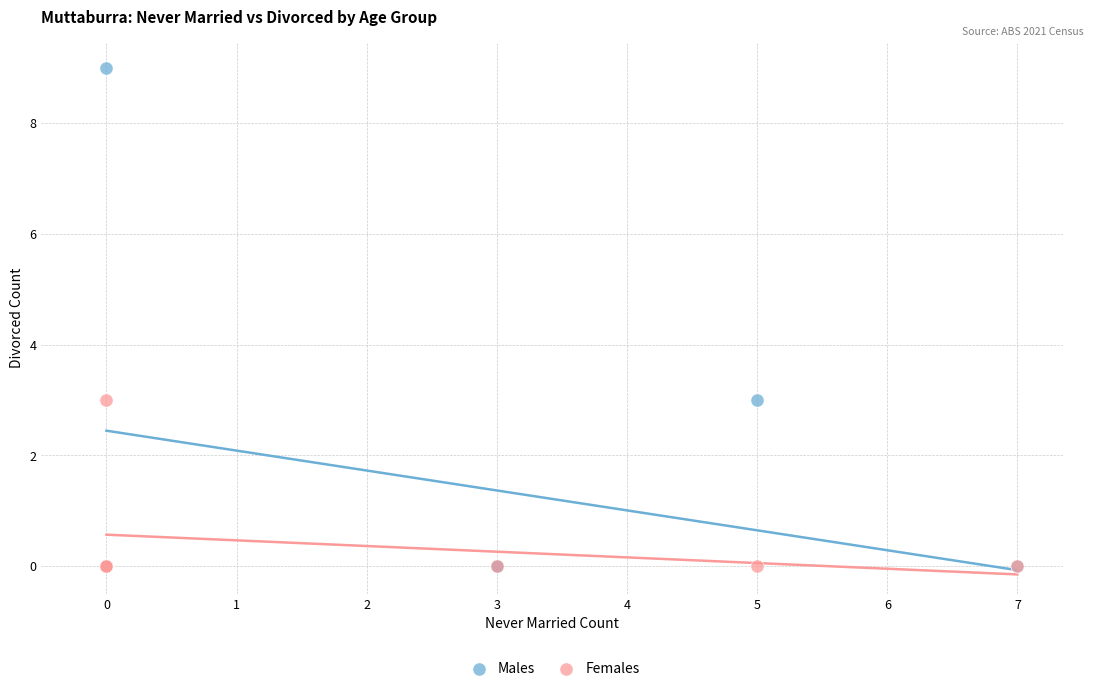

What are all the series names shown in the legend?

Males, Females